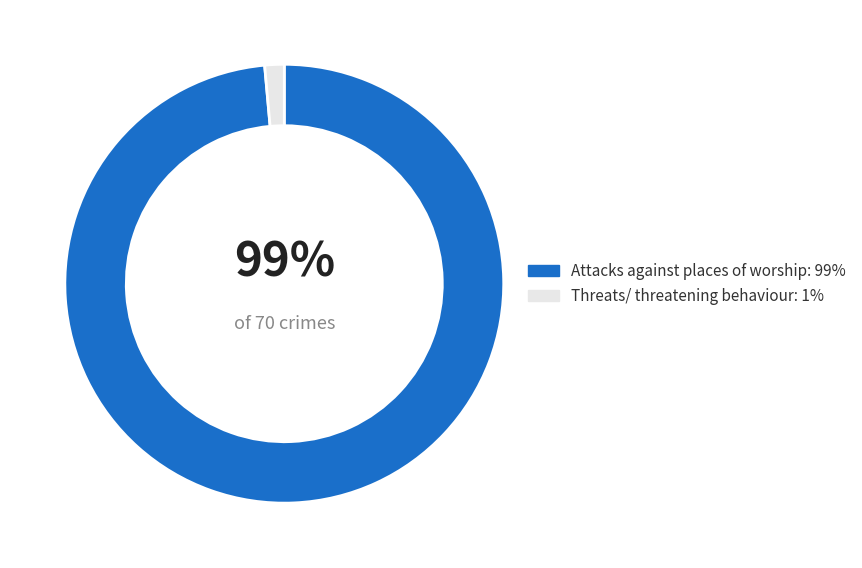

To the nearest percent, what is the average slice percentage?

50%